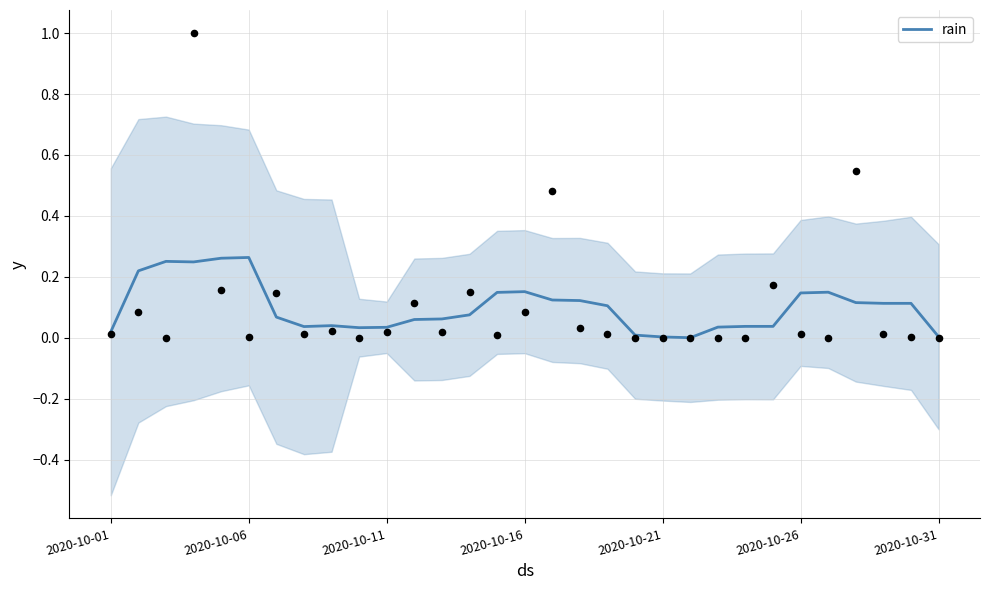

Between 29 and 12, which is larger?

29